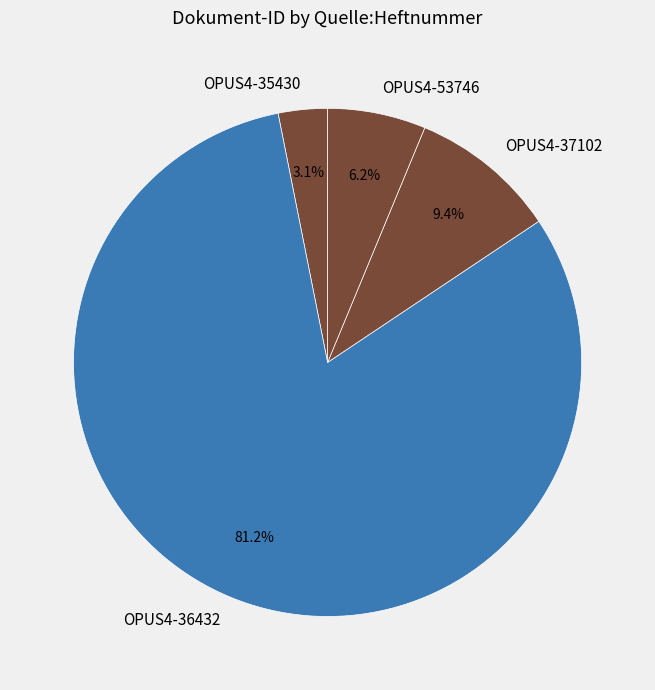

True or false: OPUS4-36432 accounts for 81% of the total.

True